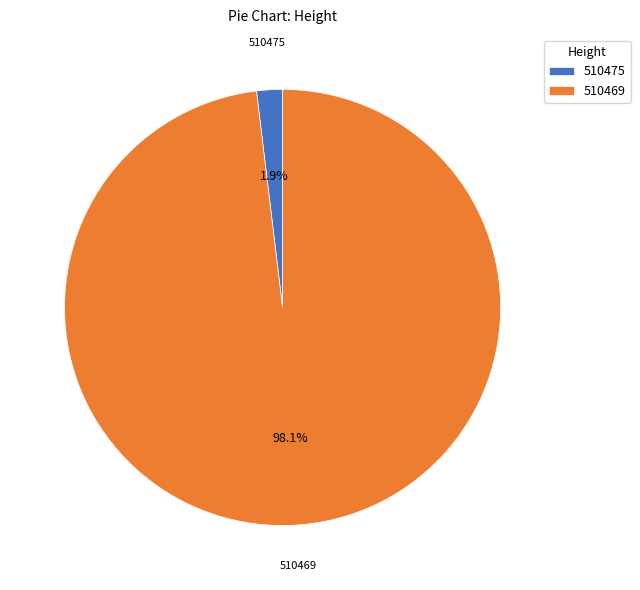

How many segments does this pie chart have?

2